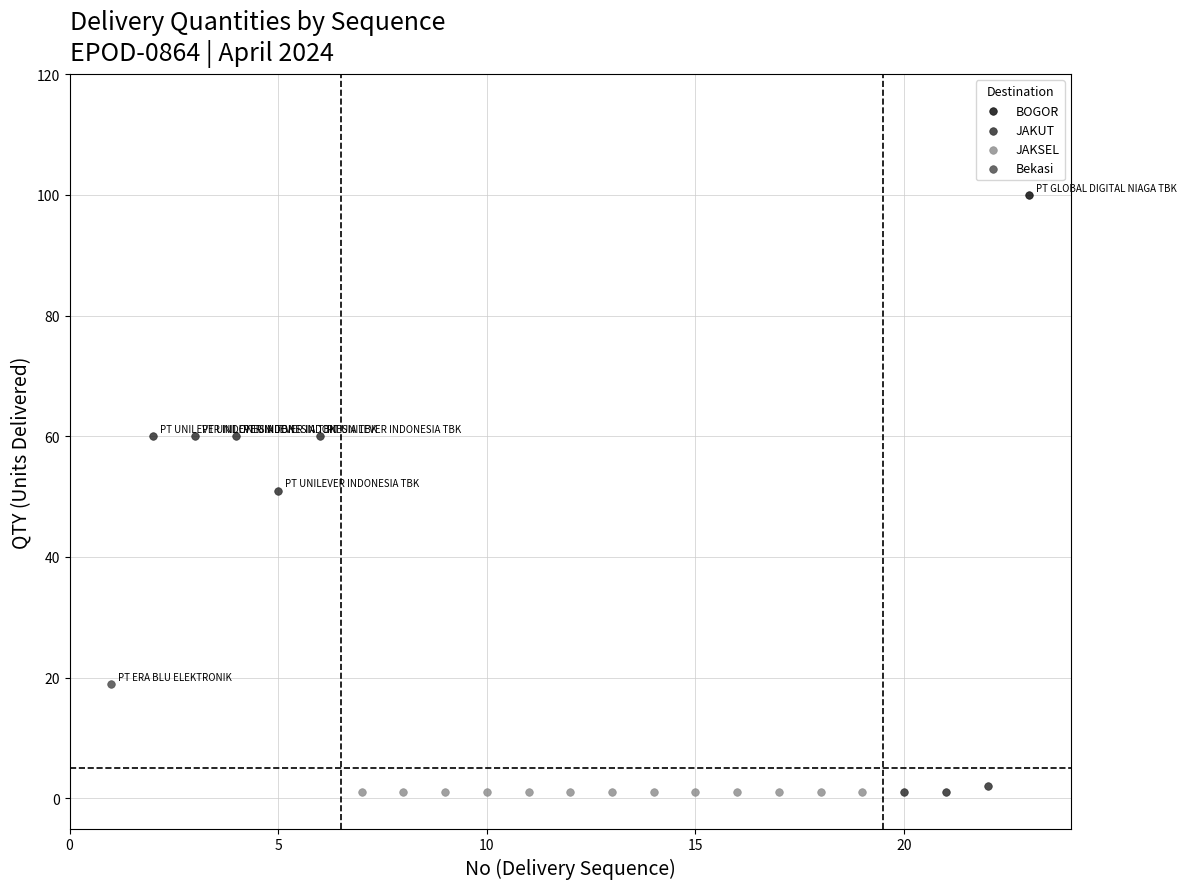

What are all the series names shown in the legend?

BOGOR, Bekasi, JAKSEL, JAKUT